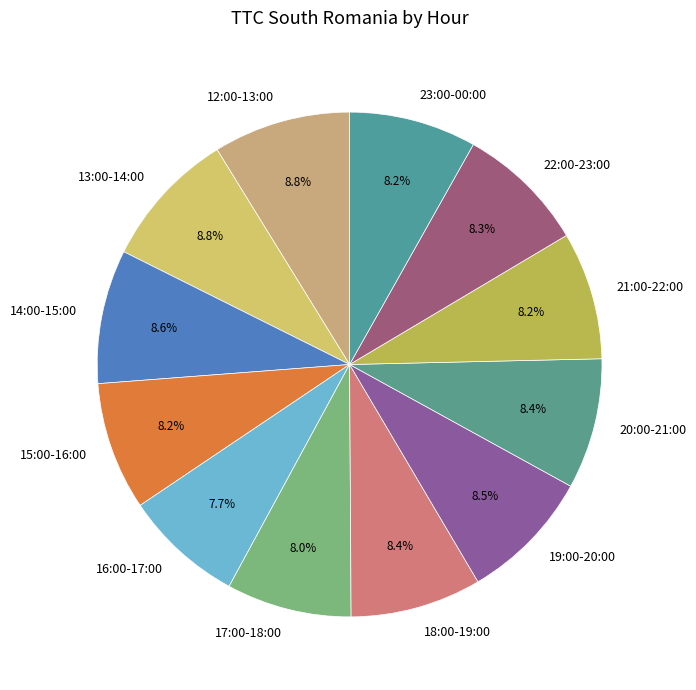

What is the ratio of the value at 23:00-00:00 to the value at 21:00-22:00?

1.0